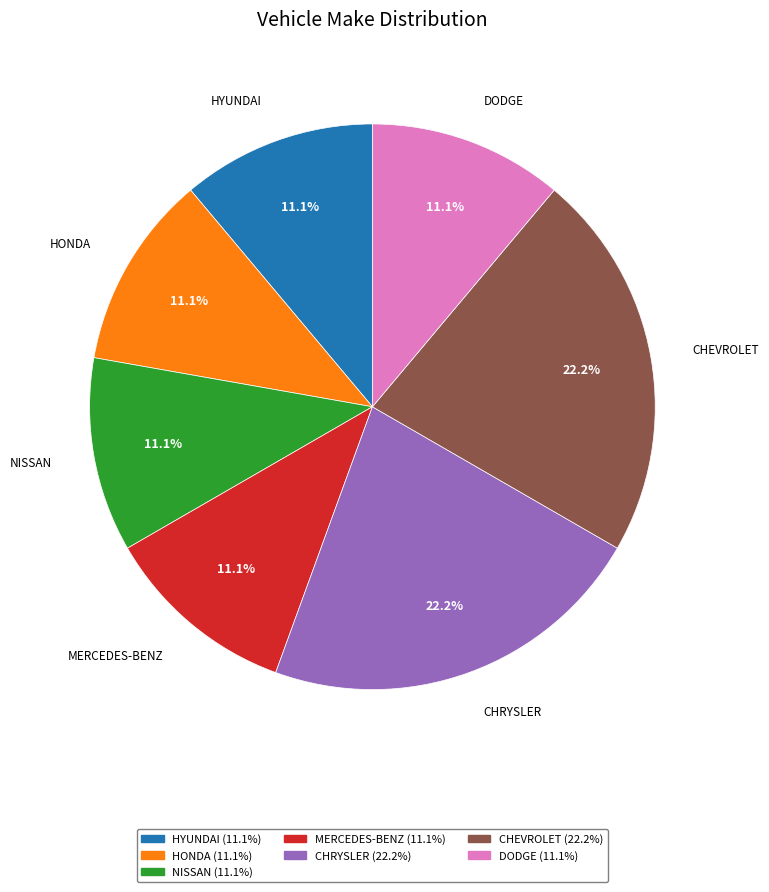

Is HONDA the majority of the pie?

No